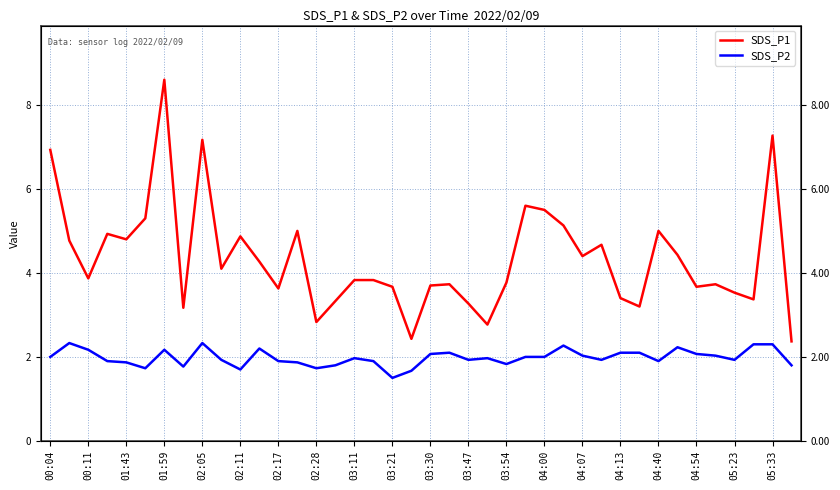

Between 02:05 and 02:11, which series saw the biggest shift?

SDS_P1